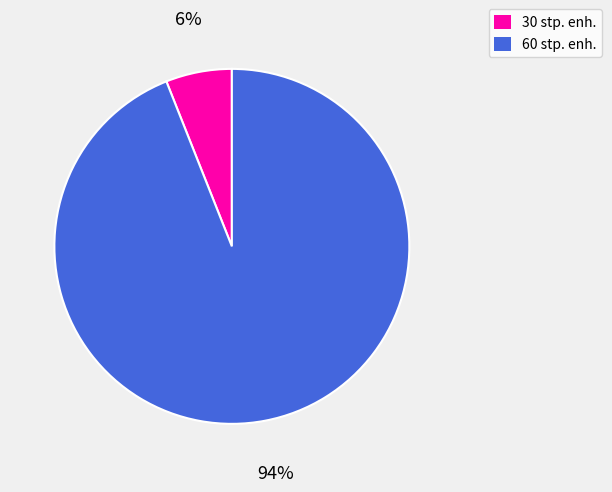

How many segments does this pie chart have?

2